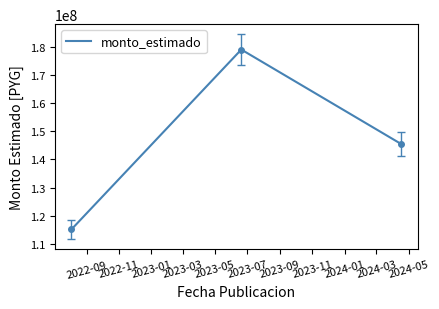

What is the sum of all values?

439660745